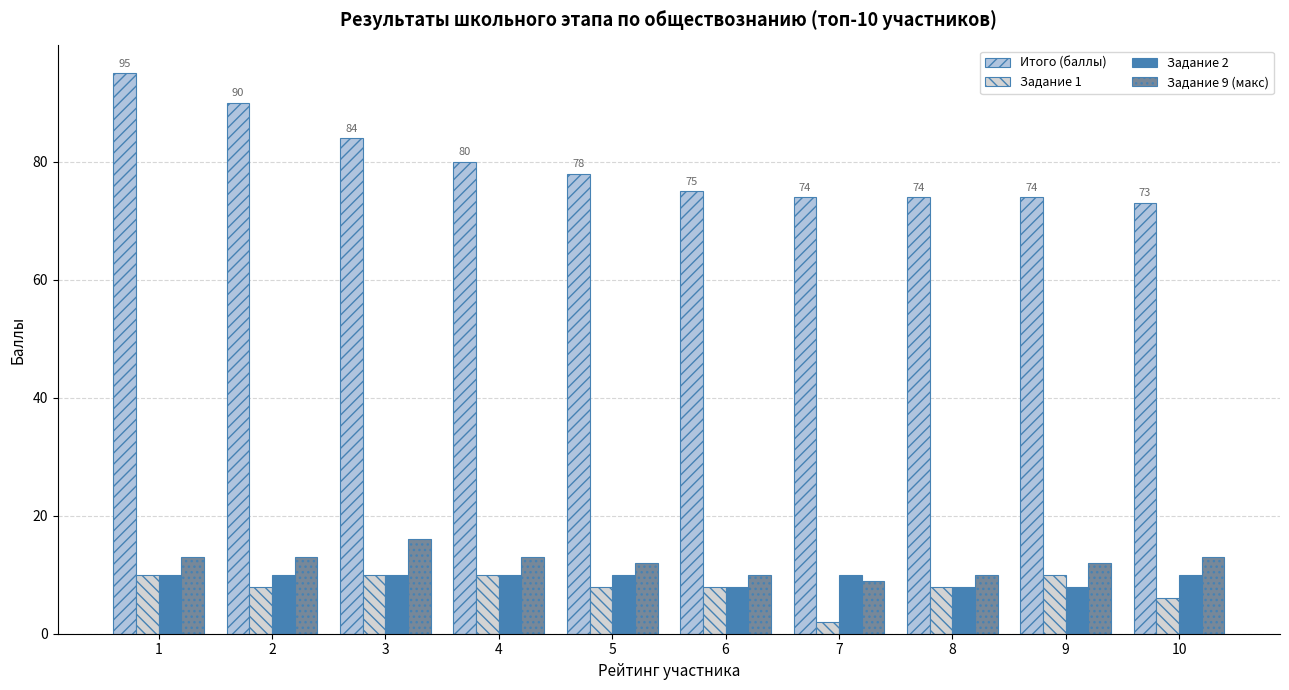

True or false: Задание 9 (макс) has a value of 4 at 10.

False